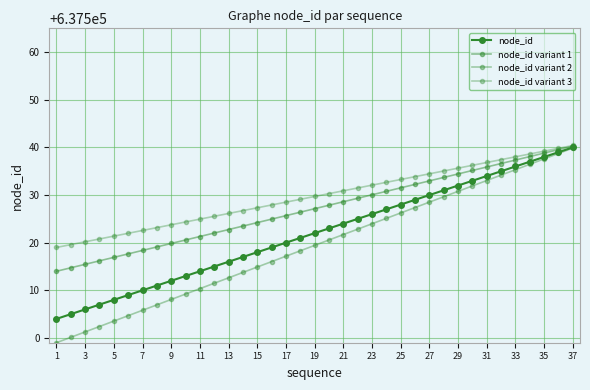

How many series are shown in this chart?

4